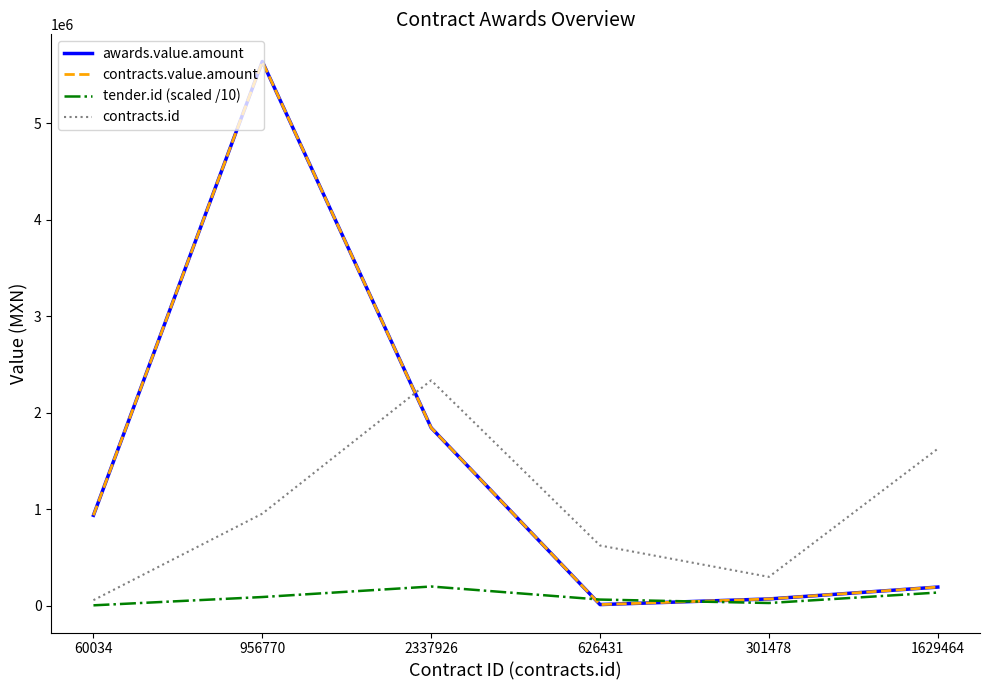

At which category is the sum across all series the highest?

956770